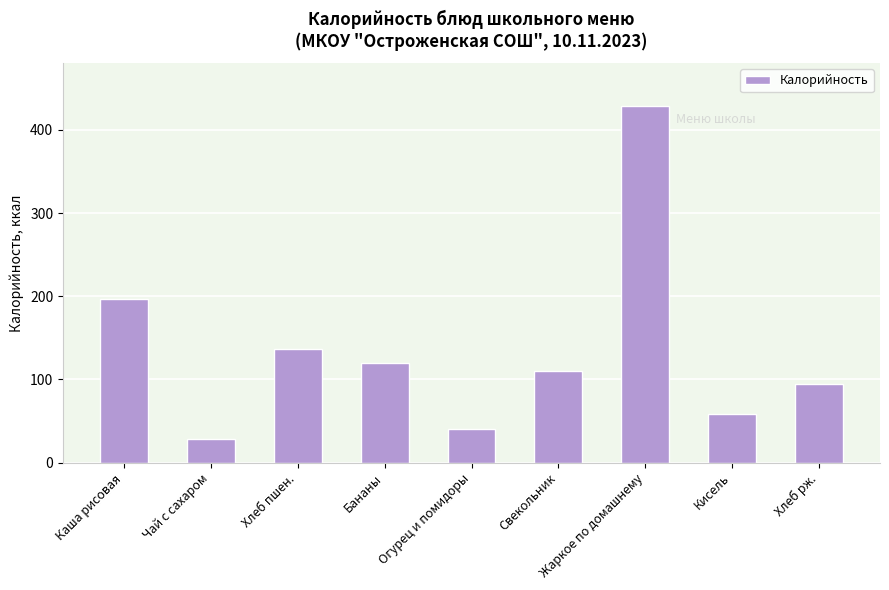

What is the difference between the maximum and minimum values?

401.0